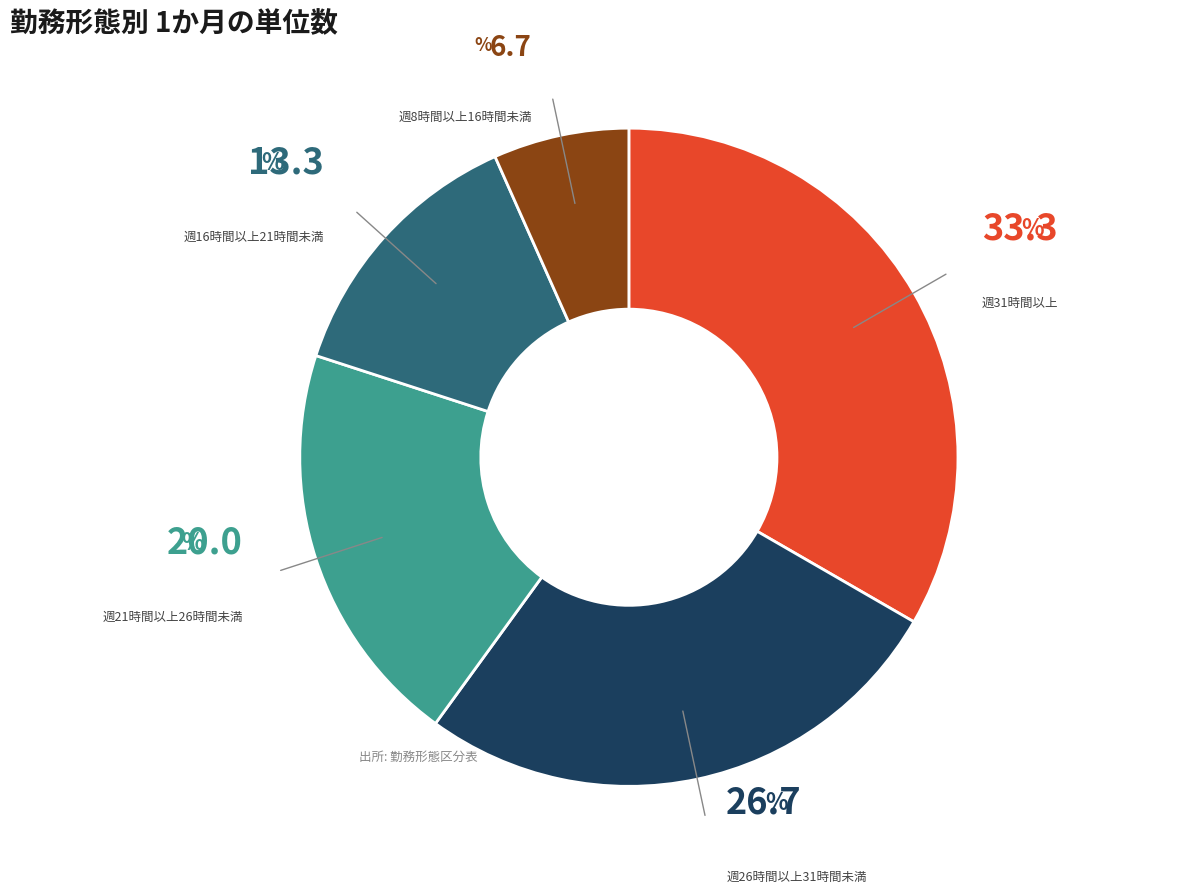

Count the number of slices in the pie.

5